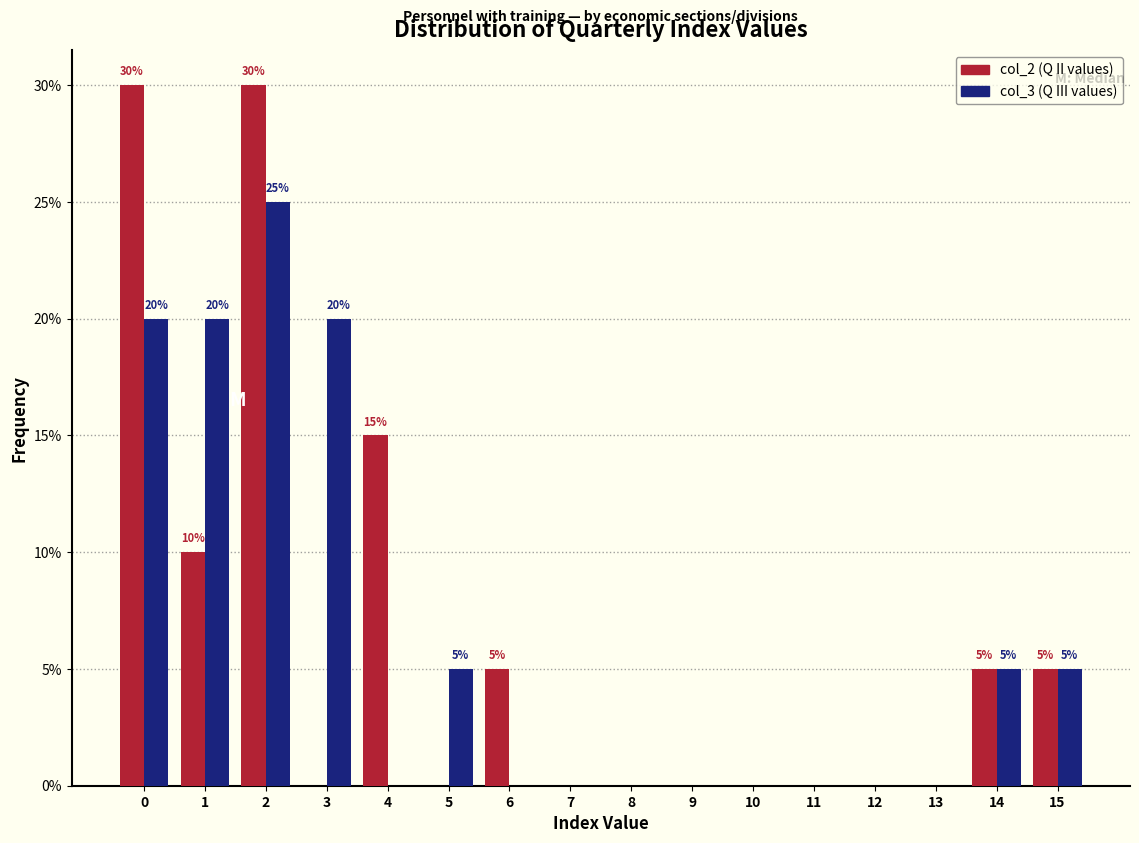

What is the total value across all series at 2?

55